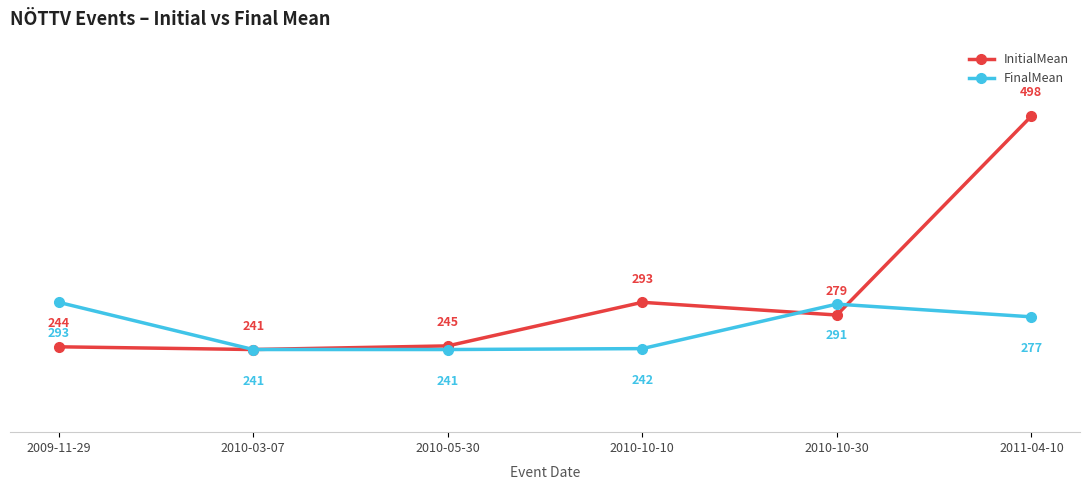

Which series changed the most between 2010-10-10 and 2010-10-30?

FinalMean